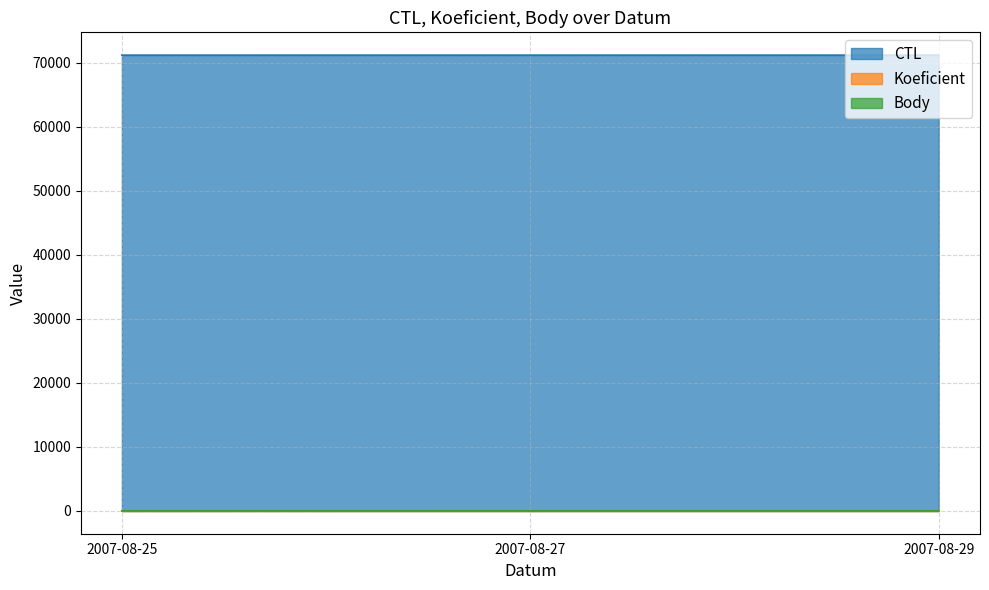

Does the chart display data point markers on the line(s)?

No